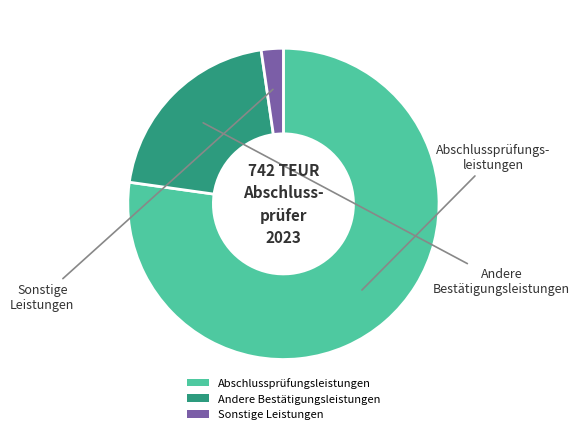

Is there any slice that represents more than half of the pie?

Yes